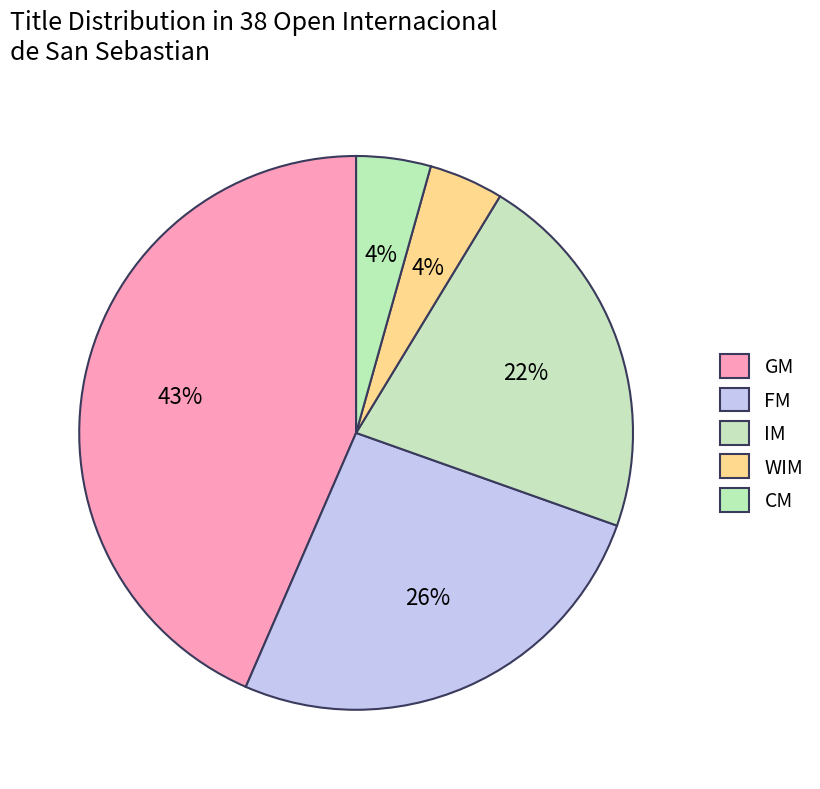

True or false: FM accounts for 32% of the total.

False